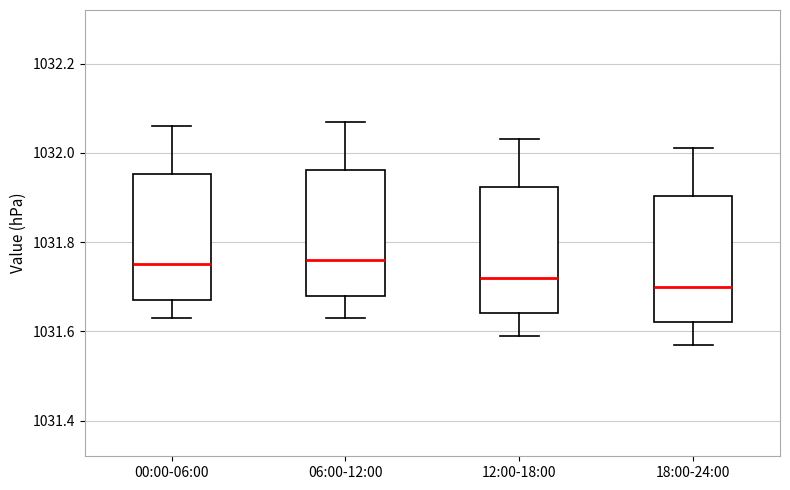

Reading left to right, transcribe this box plot: for each box, give where its median line is, the range the box spans, and where its two whiskers end, as read against the y-axis. The values are not printed on the chart, so give them approximately, as read against the axis.

00:00-06:00: median 1031.76, box 1031.68 to 1031.96, whiskers 1031.64 to 1032.06
06:00-12:00: median 1031.76, box 1031.68 to 1031.96, whiskers 1031.64 to 1032.08
12:00-18:00: median 1031.72, box 1031.64 to 1031.92, whiskers 1031.60 to 1032.04
18:00-24:00: median 1031.70, box 1031.62 to 1031.90, whiskers 1031.58 to 1032.02